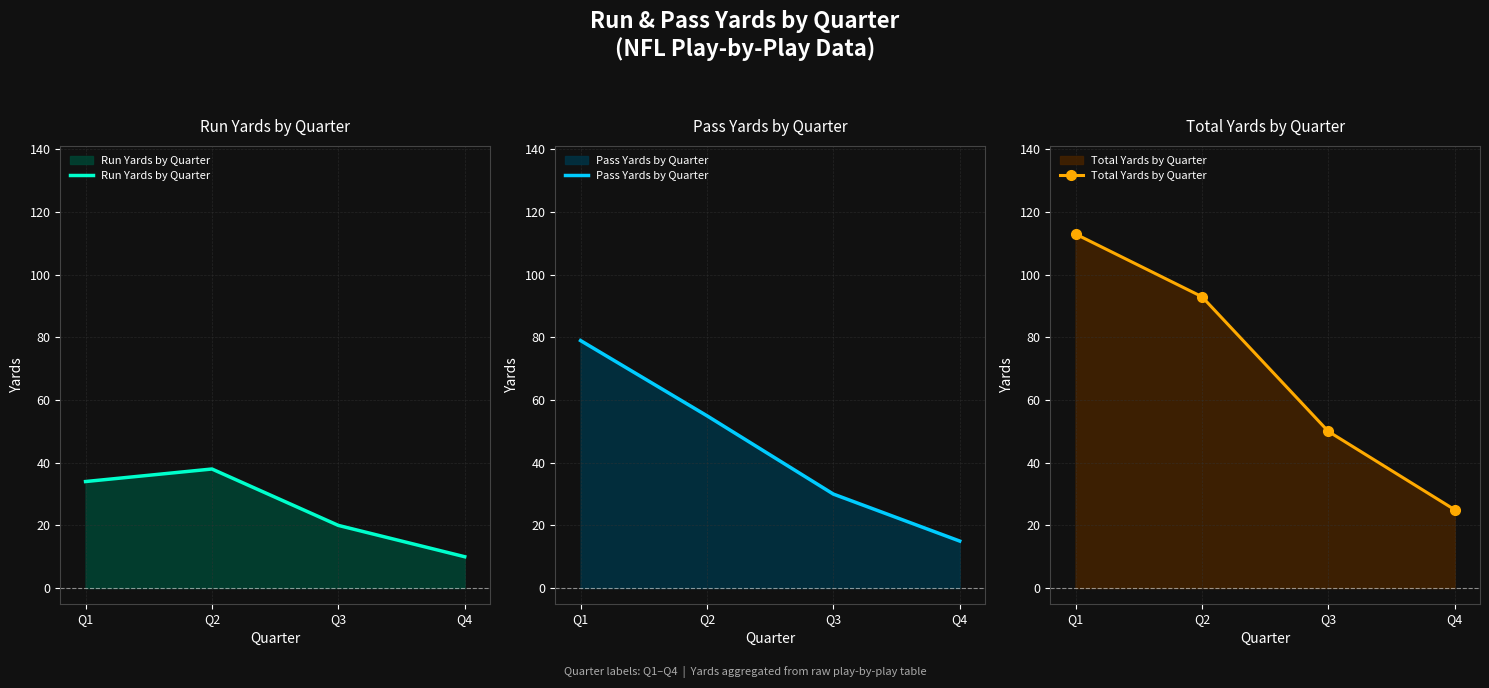

At which category is the sum across all series the highest?

Q1